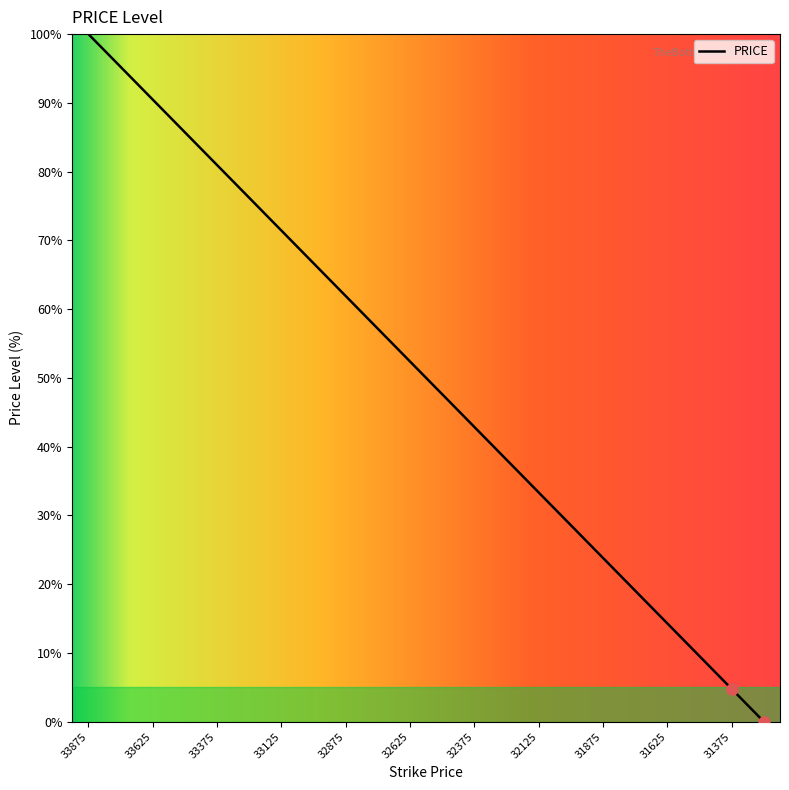

What is the difference between the maximum and minimum values?

100.0